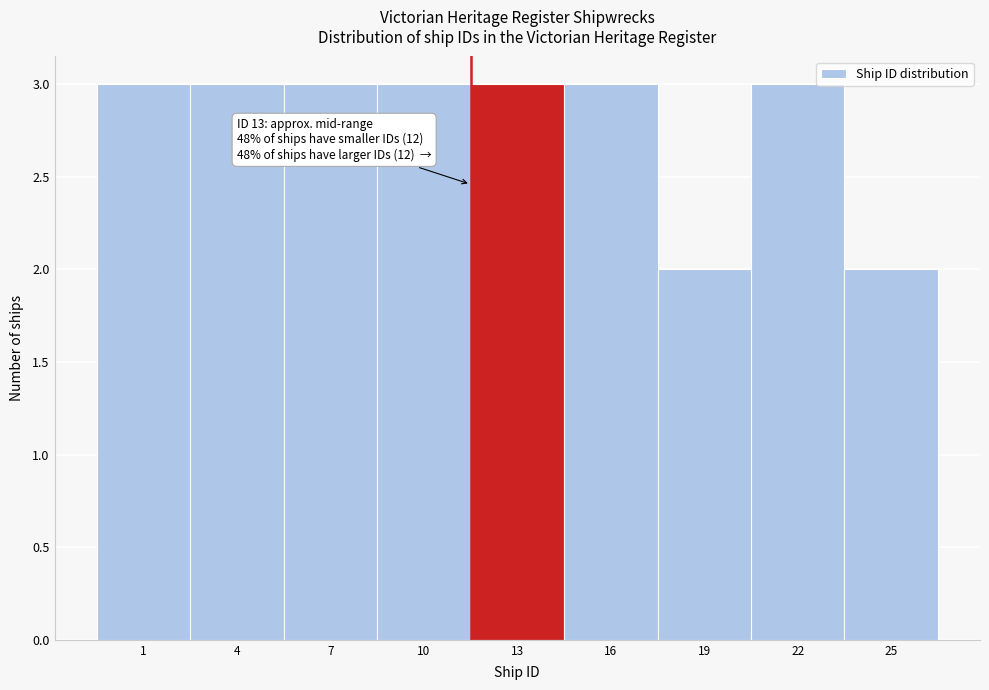

Reading left to right, transcribe all the data shown in this chart.

3	3	3	3	3	3	2	3	2